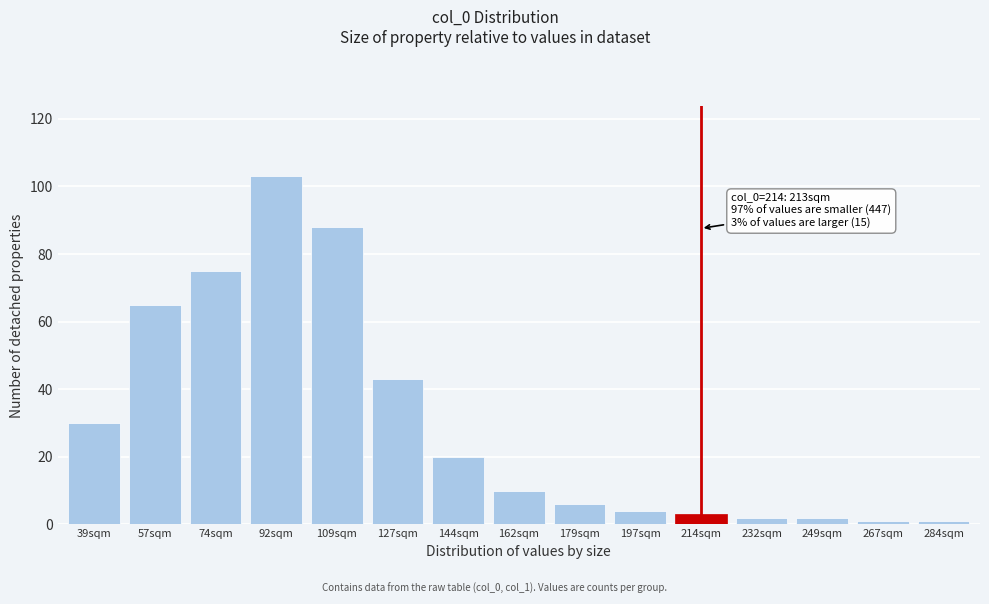

Reading right to left, transcribe all the data shown in this chart.

1	1	2	2	3	4	6	10	20	43	88	103	75	65	30